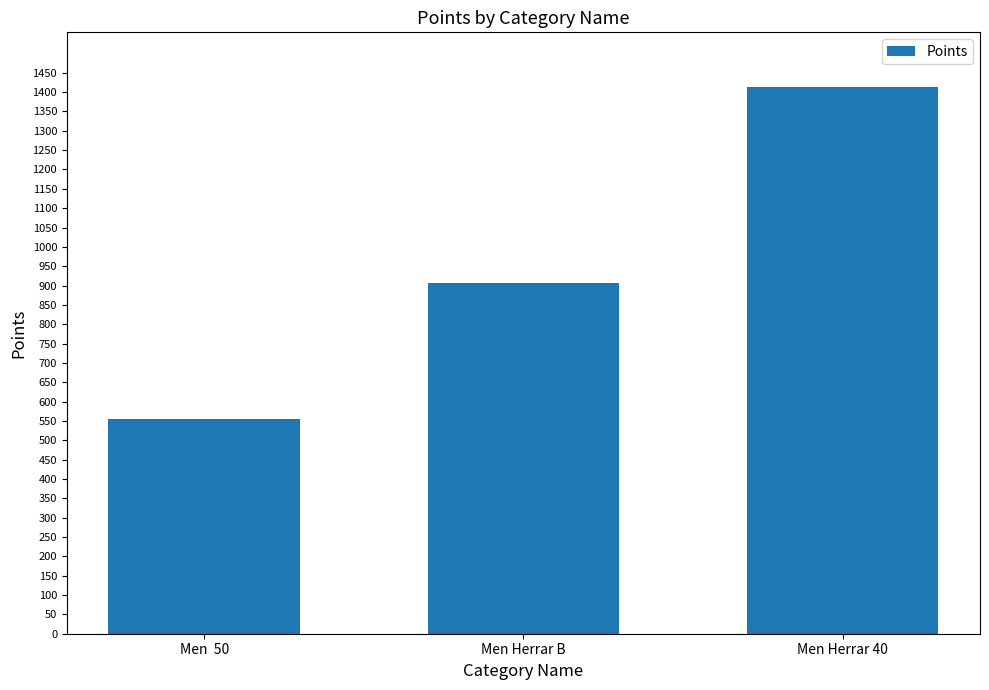

What position from the left is Men  50?

1